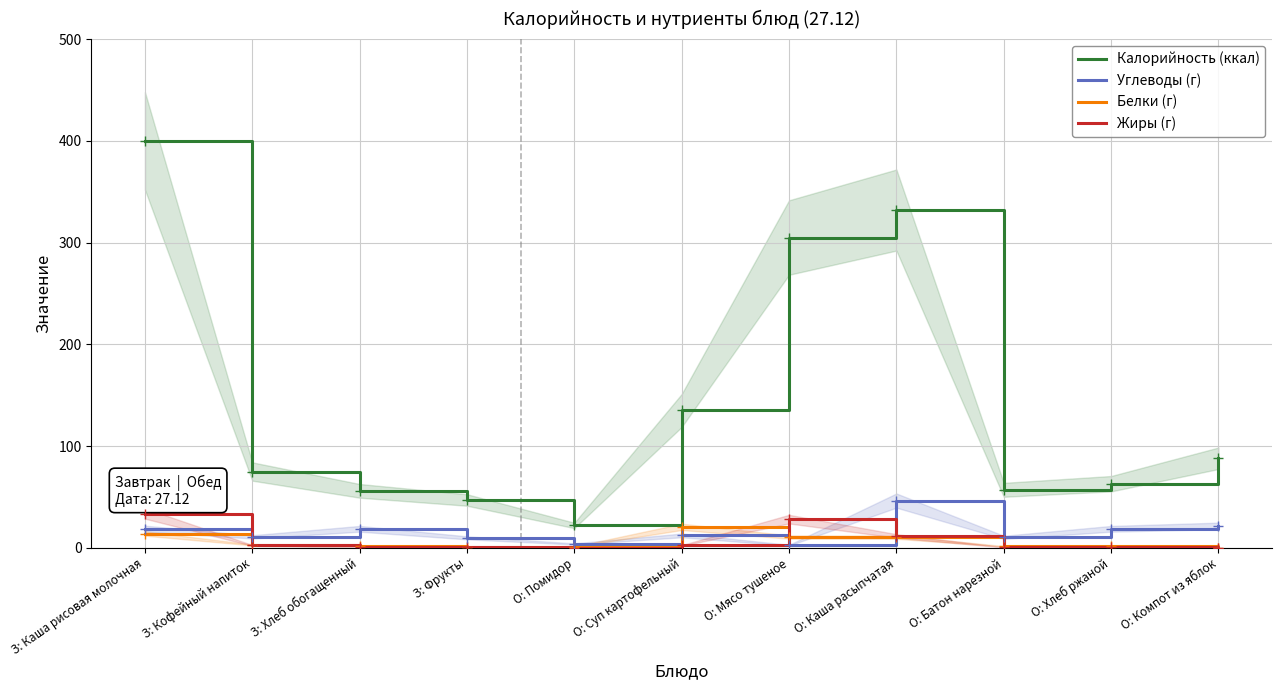

List the series in order of their peak value, highest first.

Калорийность (ккал), Углеводы (г), Жиры (г), Белки (г)